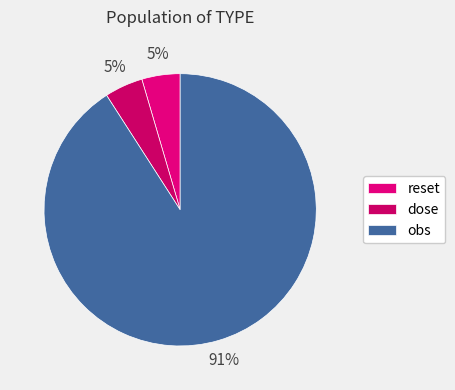

Does any single category account for the majority?

Yes